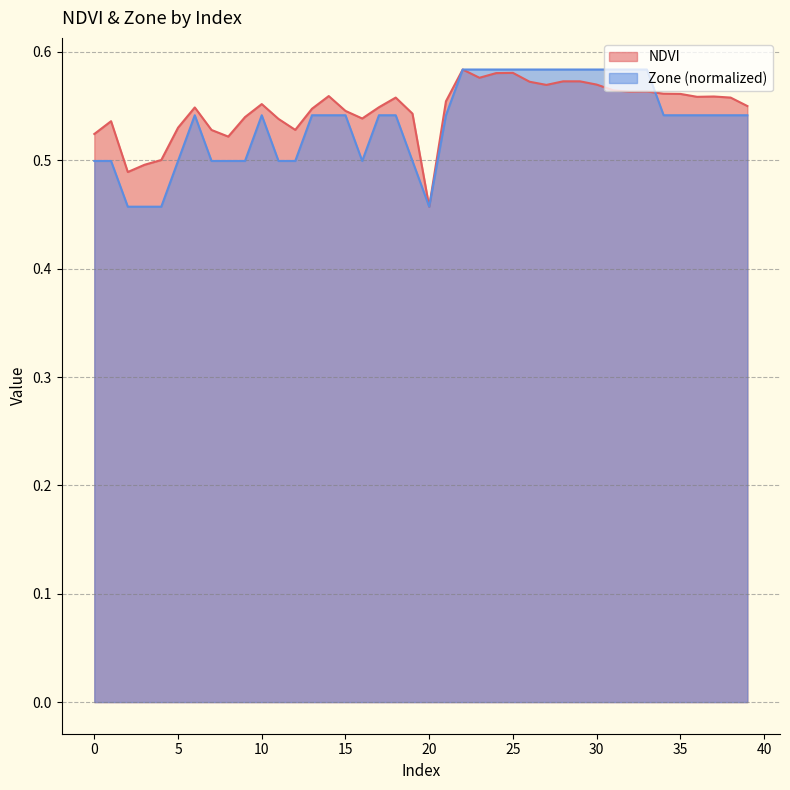

What is the value of the NDVI point at the 18th from the left?

0.5